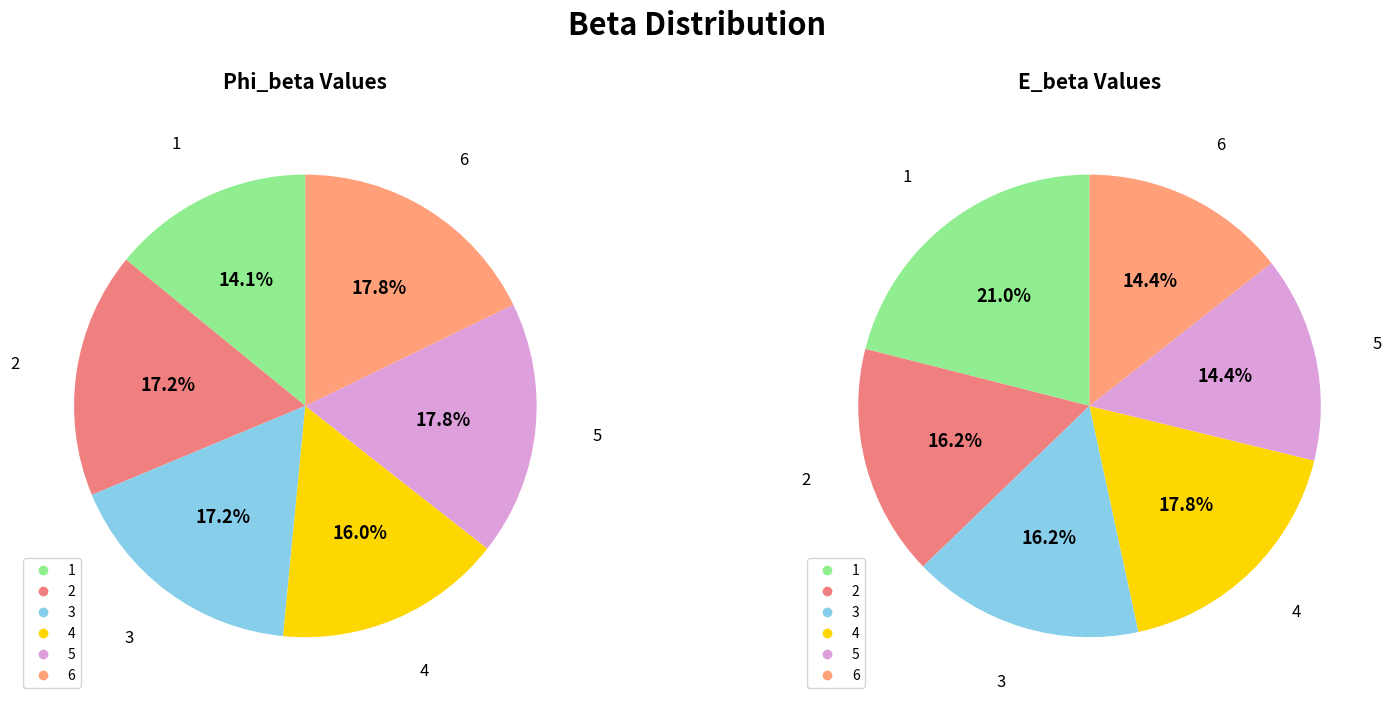

How many slices are in this pie chart?

6